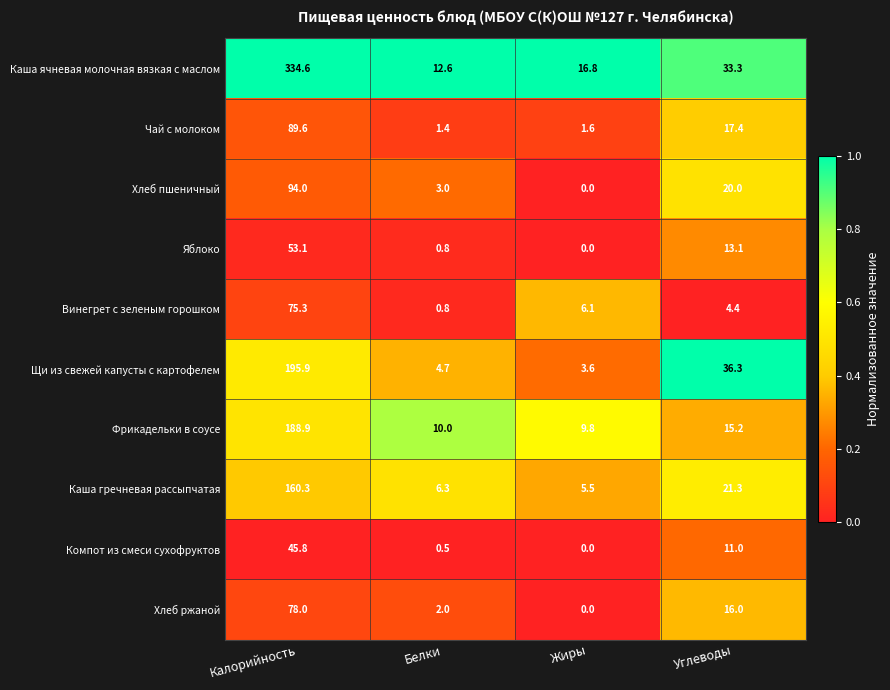

What is the difference between the Хлеб пшеничный values at Калорийность and Углеводы?

74.0